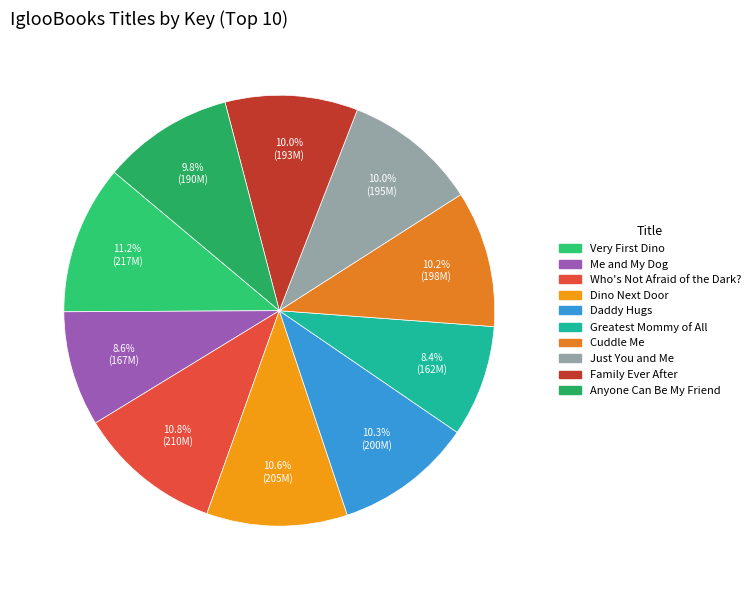

To the nearest percent, what percentage of the pie is Family Ever After?

10%